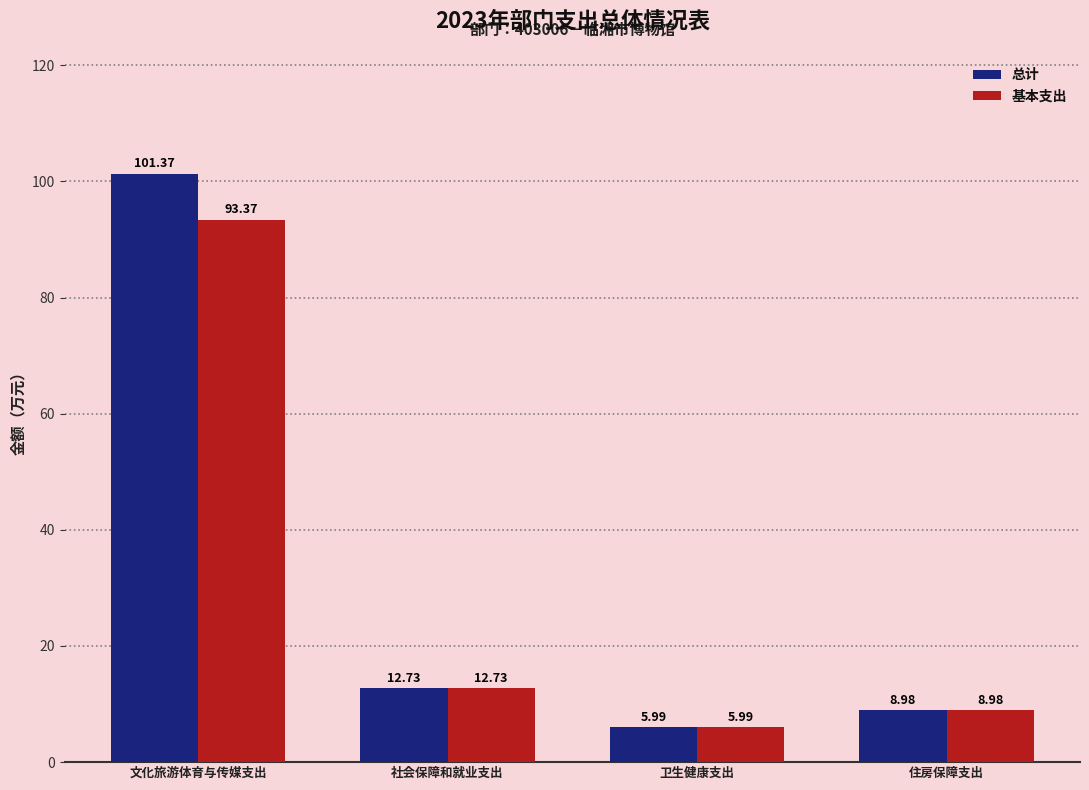

Reading left to right, what are all the values shown in this chart?

总计: 101.4	12.7	6.0	9.0
基本支出: 93.4	12.7	6.0	9.0